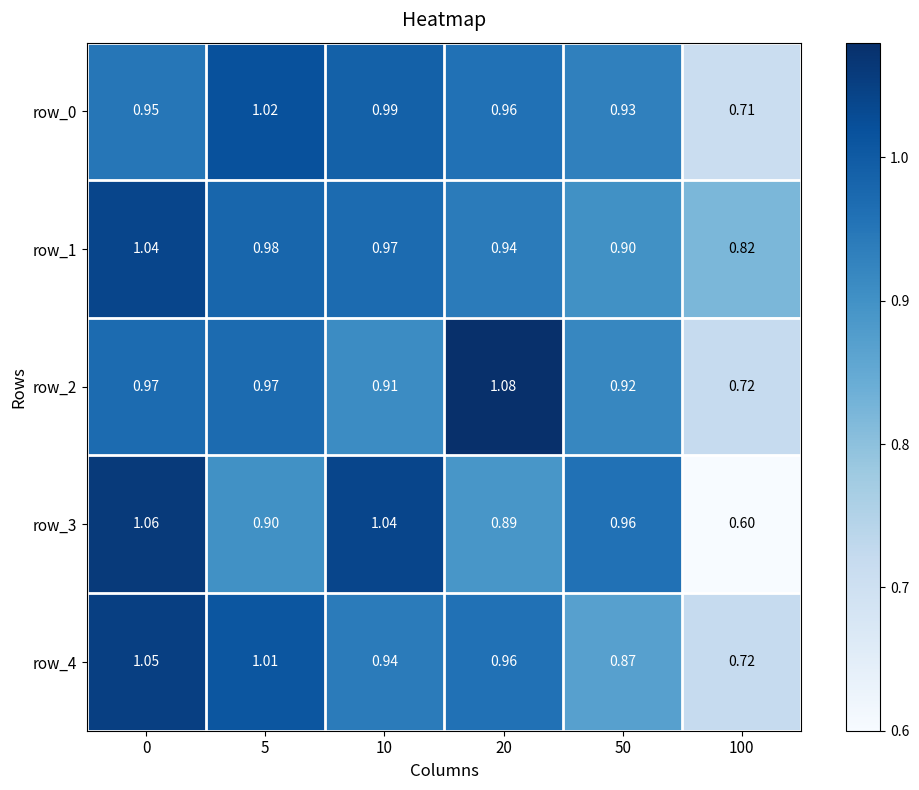

Is the value of row_1 at 100 greater than the value of row_2 at 100?

Yes